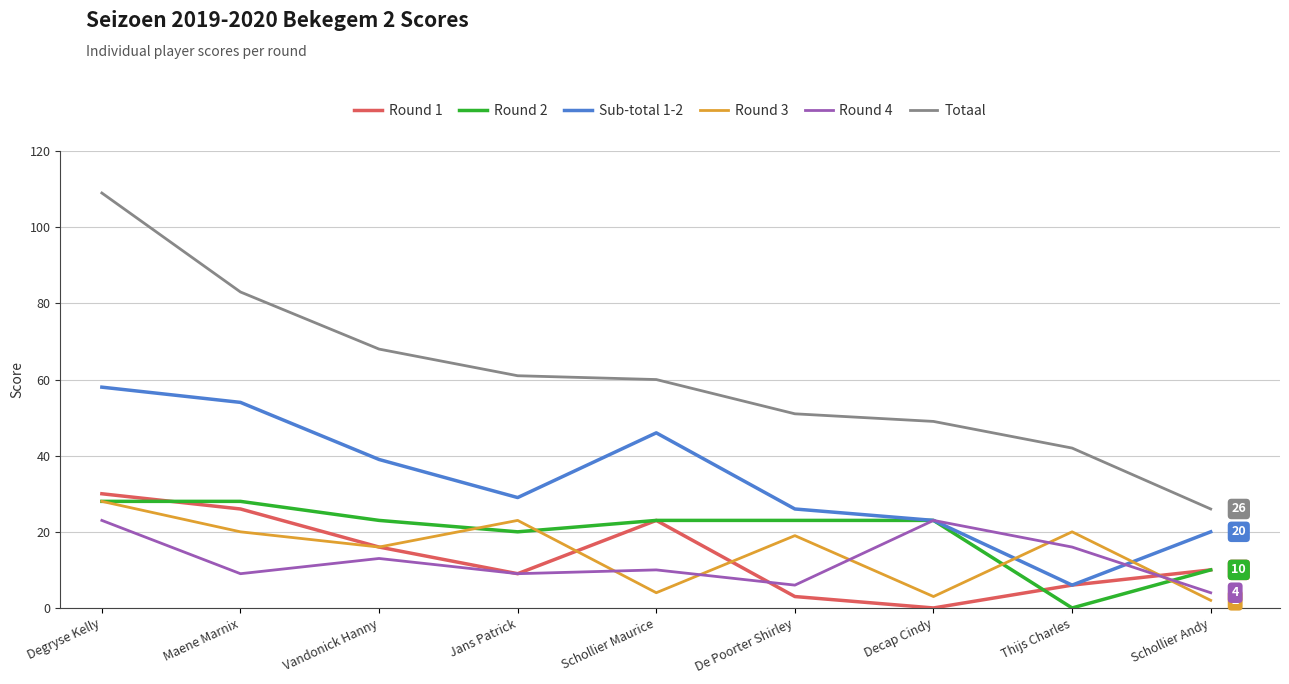

At how many categories does at least one series exceed 81?

2